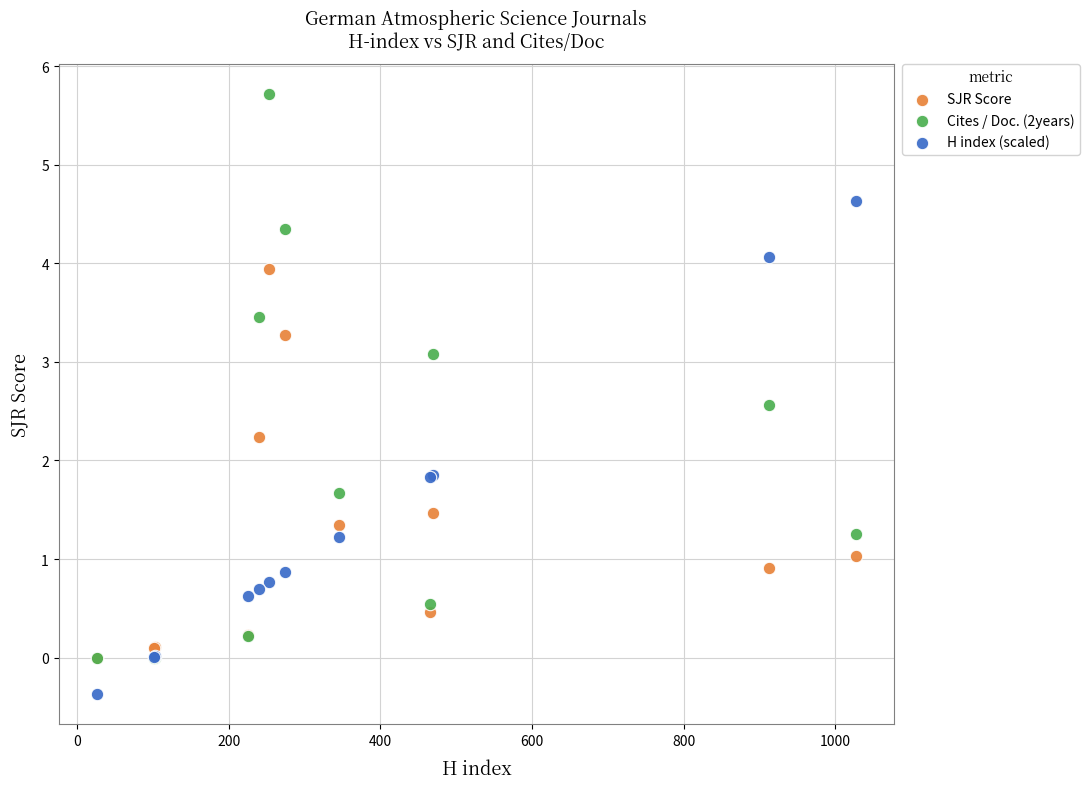

Which series reaches the minimum Y coordinate?

H index (scaled)